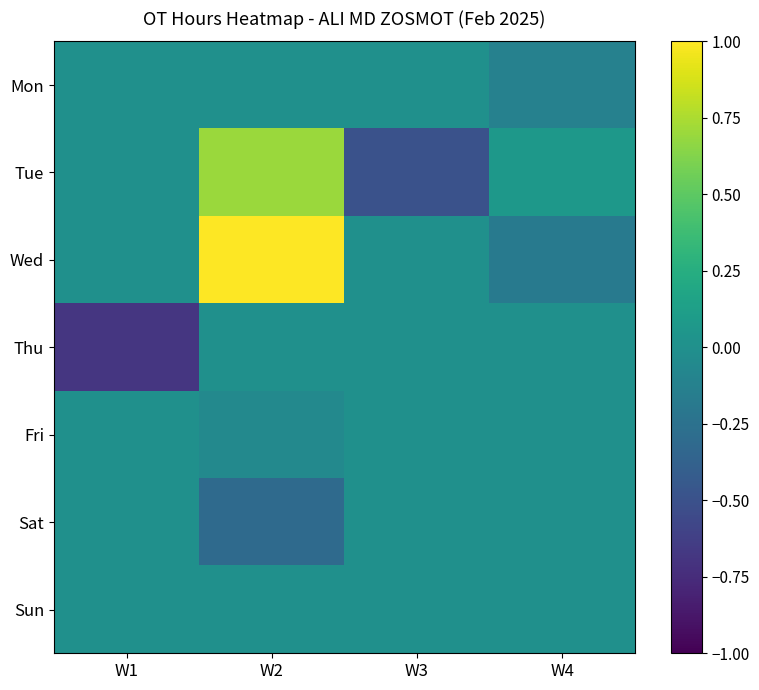

At which category is the sum across all series the highest?

W2